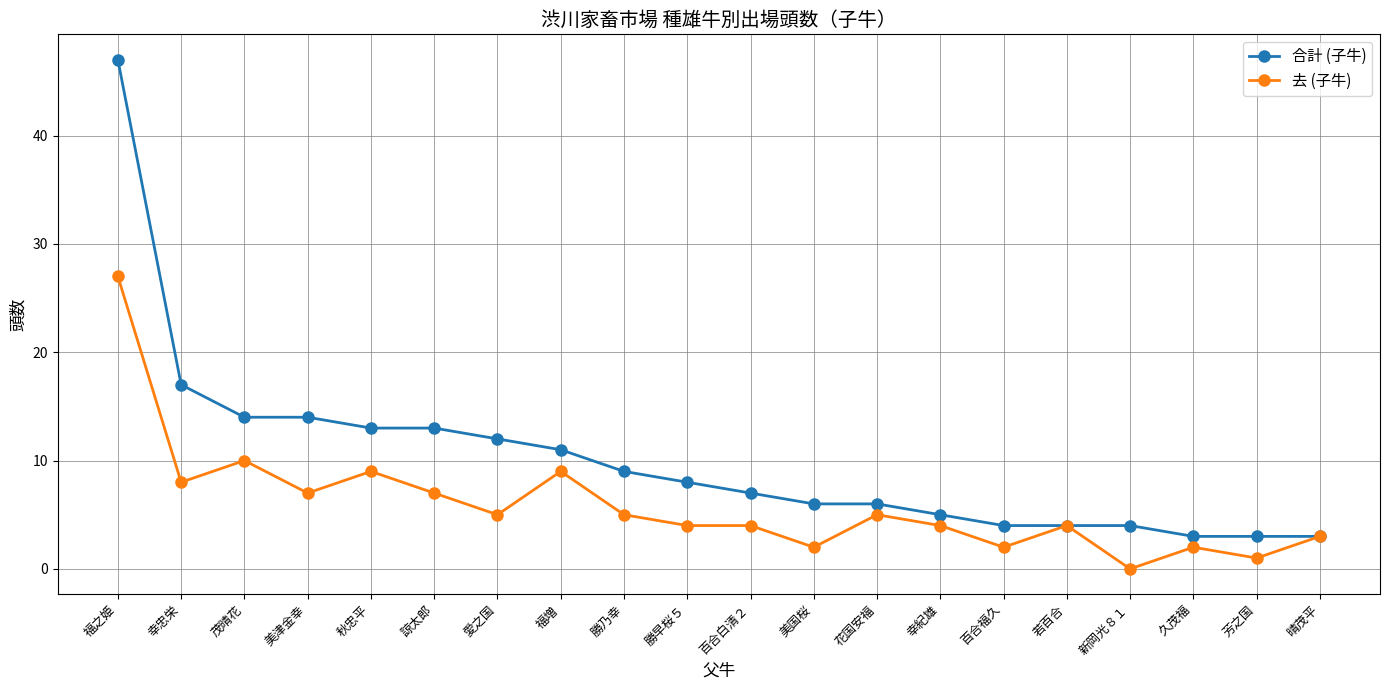

At which label does 合計 (子牛) reach its peak?

福之姫